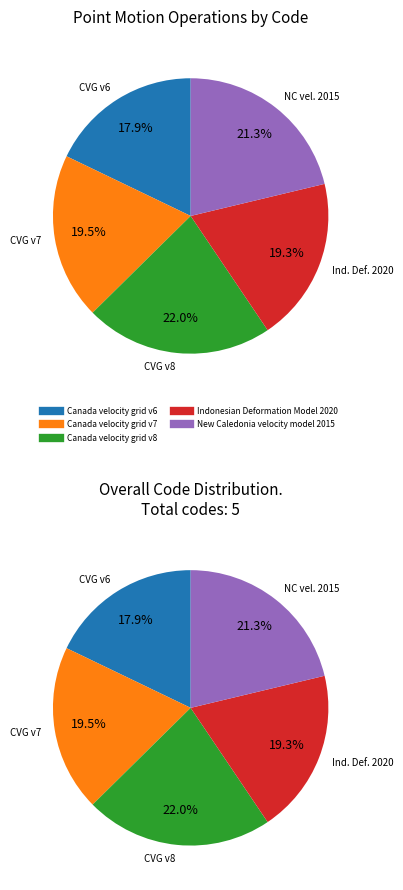

What is the total percentage of Canada velocity grid v8 and Canada velocity grid v6?

39.9%